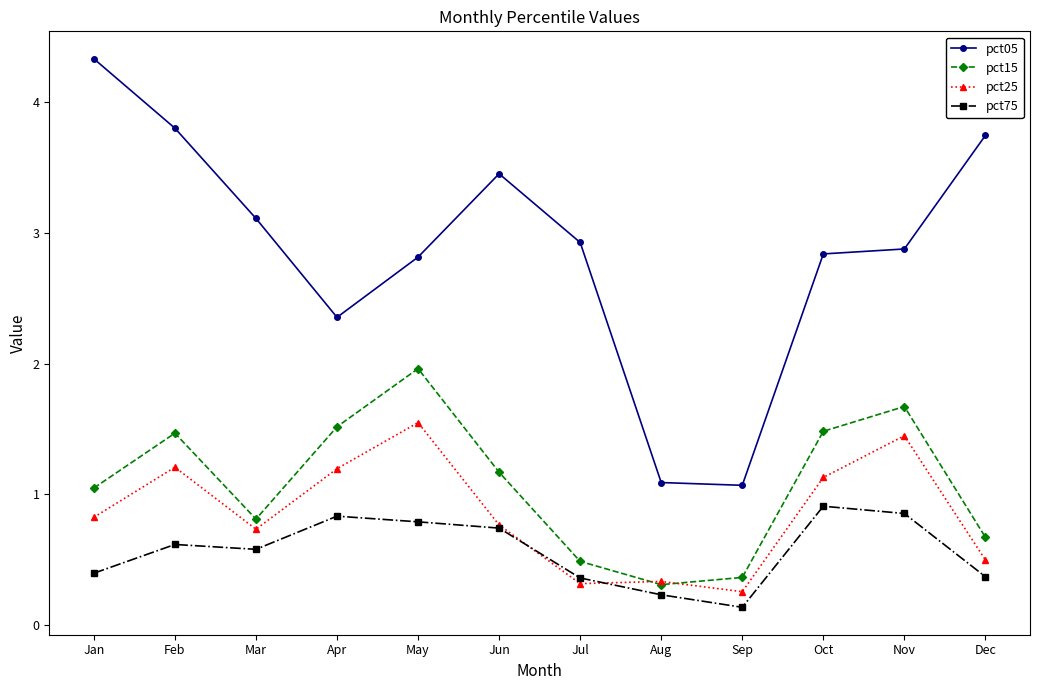

Which category has the lowest value across all series?

Sep